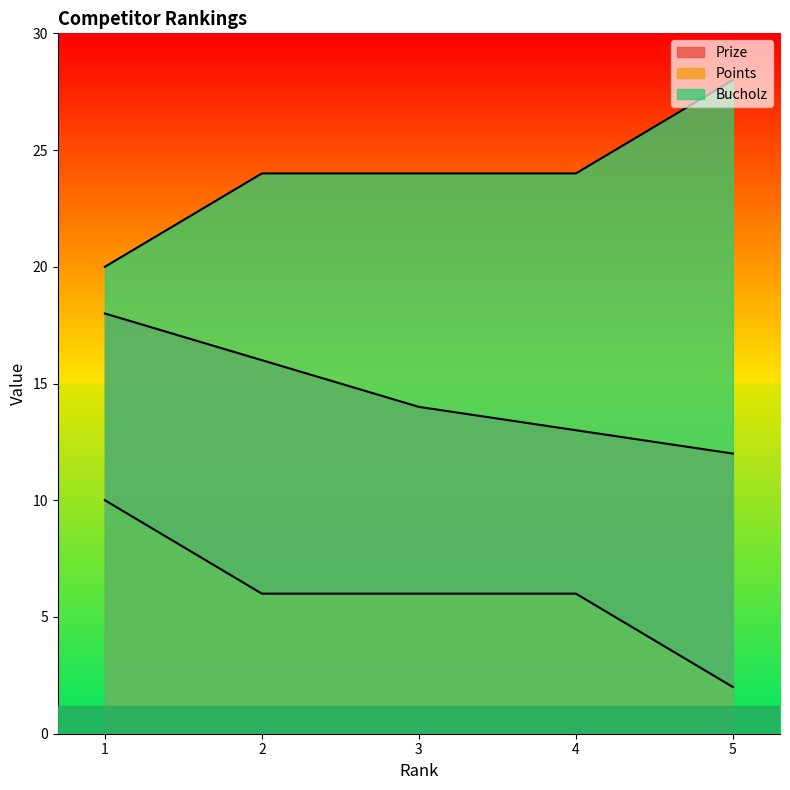

Reading left to right, extract all data points from this chart.

Prize: 1=18	2=16	3=14	4=13	5=12
Points: 1=10	2=6	3=6	4=6	5=2
Bucholz: 1=20	2=24	3=24	4=24	5=28